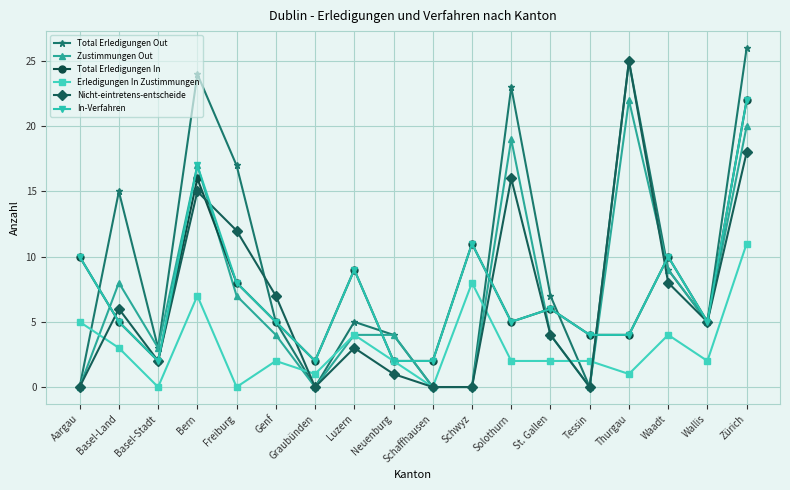

What is the maximum value shown in the chart?

26